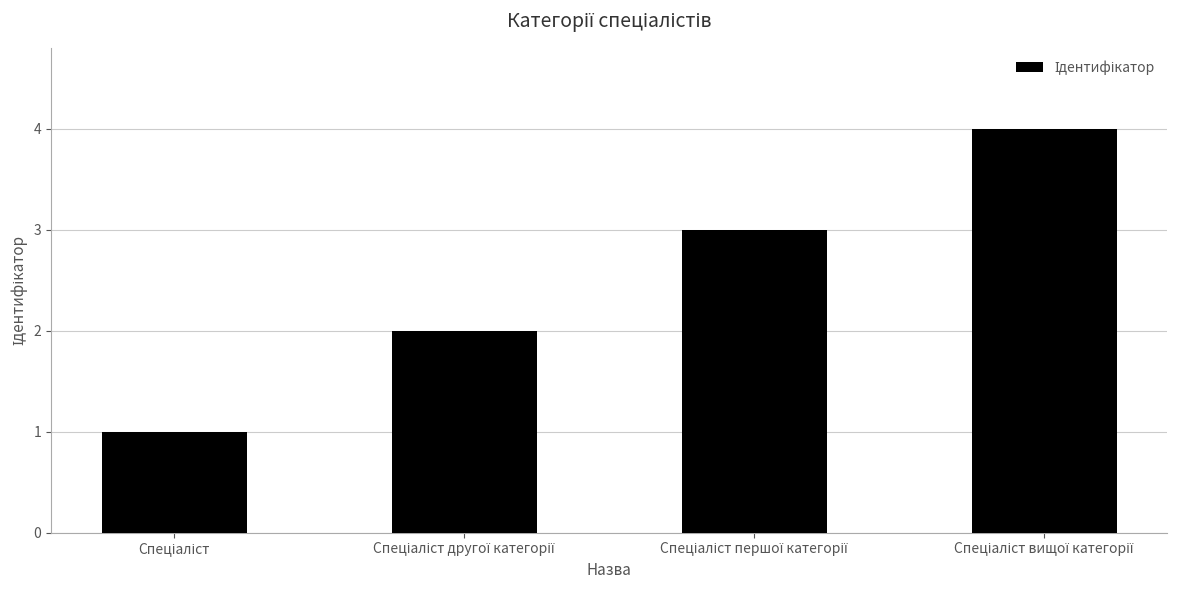

What is the maximum value shown in the chart?

4